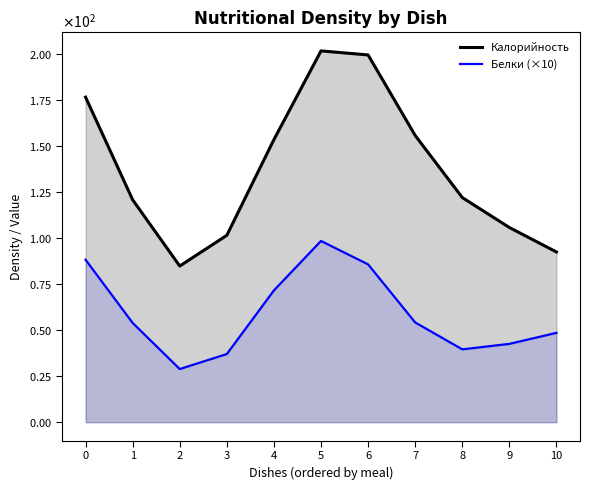

How many values in the Белки (×10) series exceed 53?

6